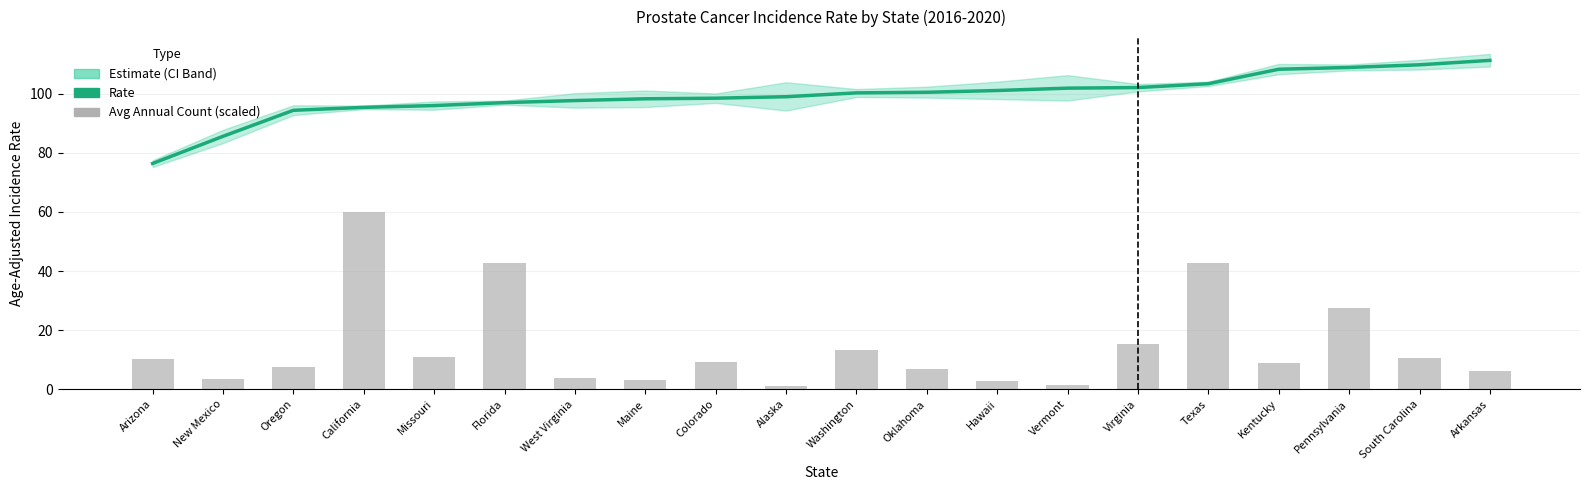

The value of Age-Adjusted Rate at Alaska is 61.5. True or false?

False